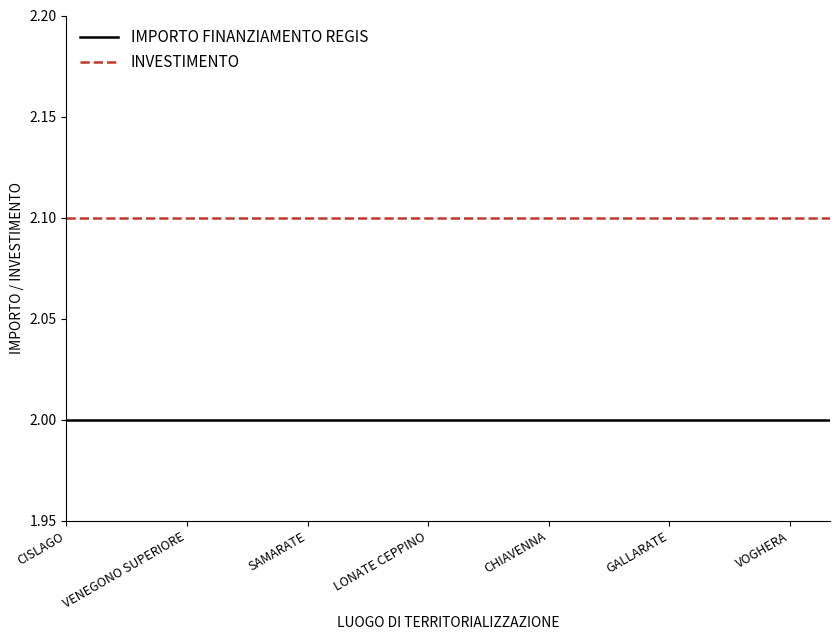

What is the maximum value shown in the chart?

2.1